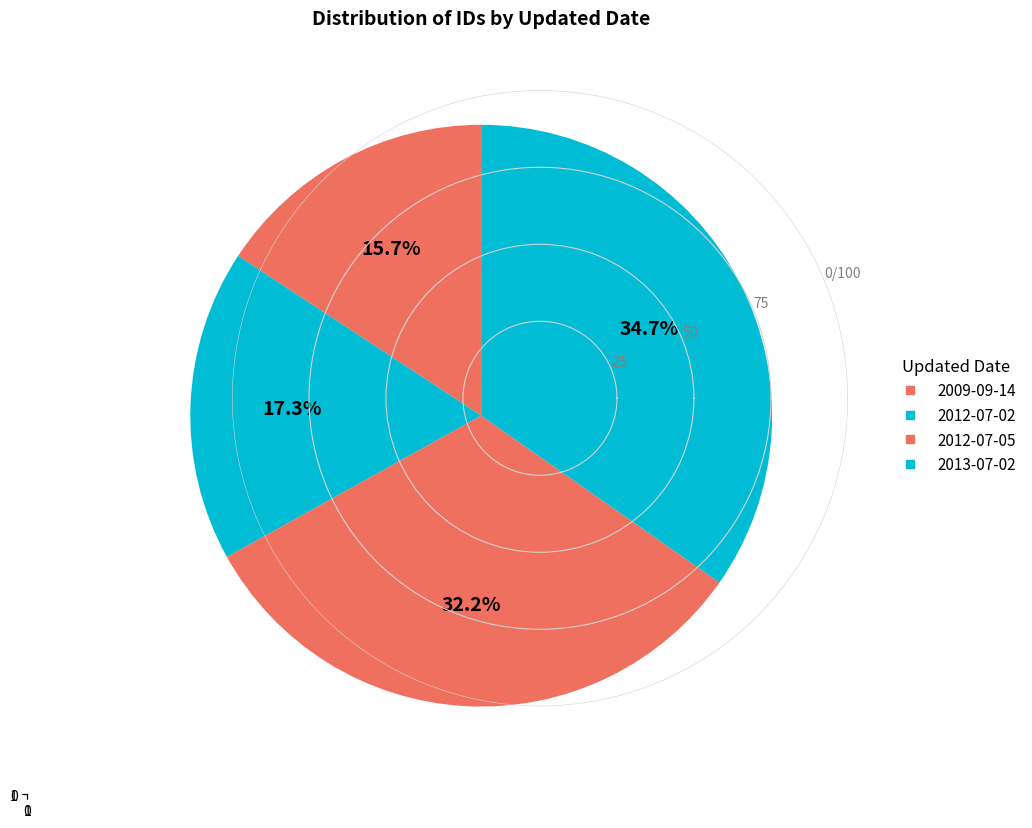

What is the ratio of the value at 2012-07-02 to the value at 2013?

0.5